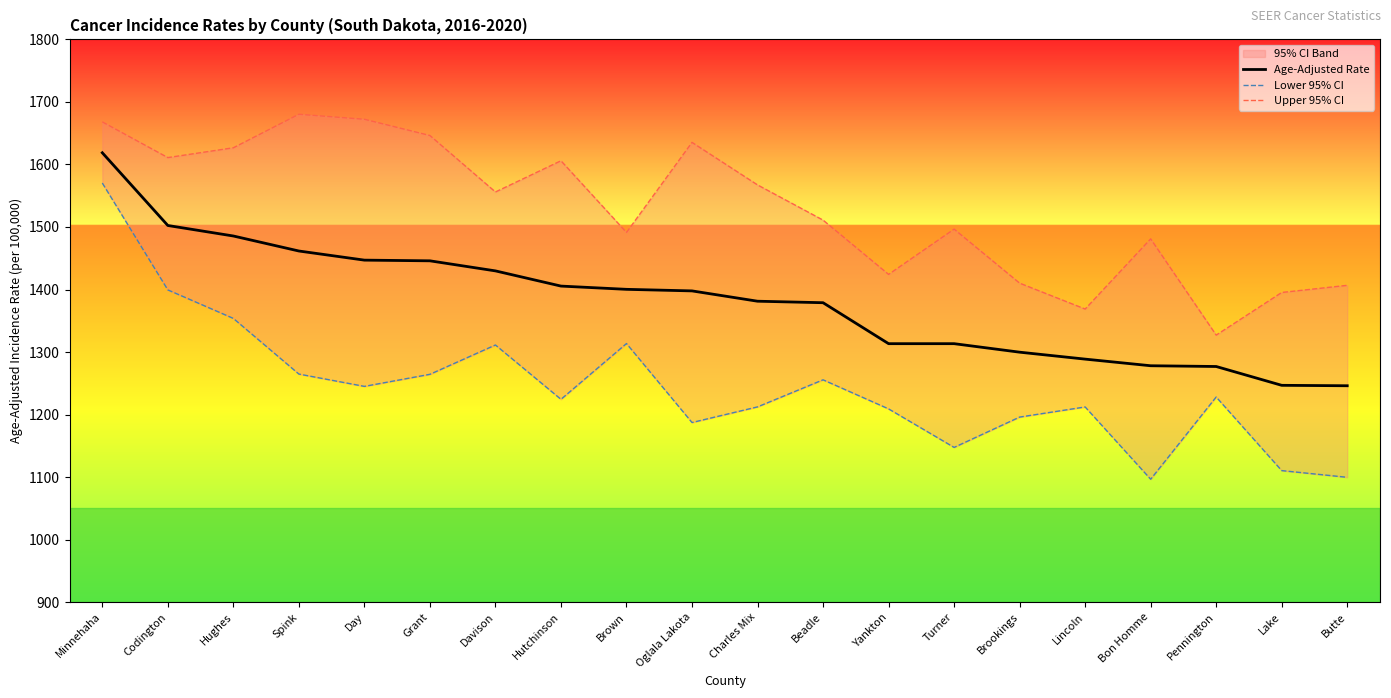

Reading right to left, what are all the values shown in this chart?

Age-Adjusted Rate: Butte=1246.1	Lake=1246.8	Pennington=1276.9	Bon Homme=1278.1	Lincoln=1288.7	Brookings=1299.8	Turner=1313.4	Yankton=1313.4	Beadle=1378.9	Charles Mix=1381.3	Oglala Lakota=1397.8	Brown=1400.3	Hutchinson=1405.5	Davison=1429.8	Grant=1445.9	Day=1447.0	Spink=1461.6	Hughes=1485.6	Codington=1502.4	Minnehaha=1618.7
Lower 95% CI: Butte=1099.7	Lake=1110.4	Pennington=1228.1	Bon Homme=1096.6	Lincoln=1212.2	Brookings=1196.0	Turner=1147.5	Yankton=1209.1	Beadle=1255.6	Charles Mix=1212.3	Oglala Lakota=1187.3	Brown=1313.6	Hutchinson=1224.4	Davison=1311.3	Grant=1264.4	Day=1245.1	Spink=1264.8	Hughes=1353.8	Codington=1399.4	Minnehaha=1570.3
Upper 95% CI: Butte=1406.7	Lake=1395.3	Pennington=1327.1	Bon Homme=1481.0	Lincoln=1368.8	Brookings=1410.2	Turner=1496.6	Yankton=1424.2	Beadle=1511.0	Charles Mix=1567.3	Oglala Lakota=1635.3	Brown=1491.3	Hutchinson=1605.9	Davison=1556.0	Grant=1646.3	Day=1672.3	Spink=1680.3	Hughes=1626.7	Codington=1611.0	Minnehaha=1668.1